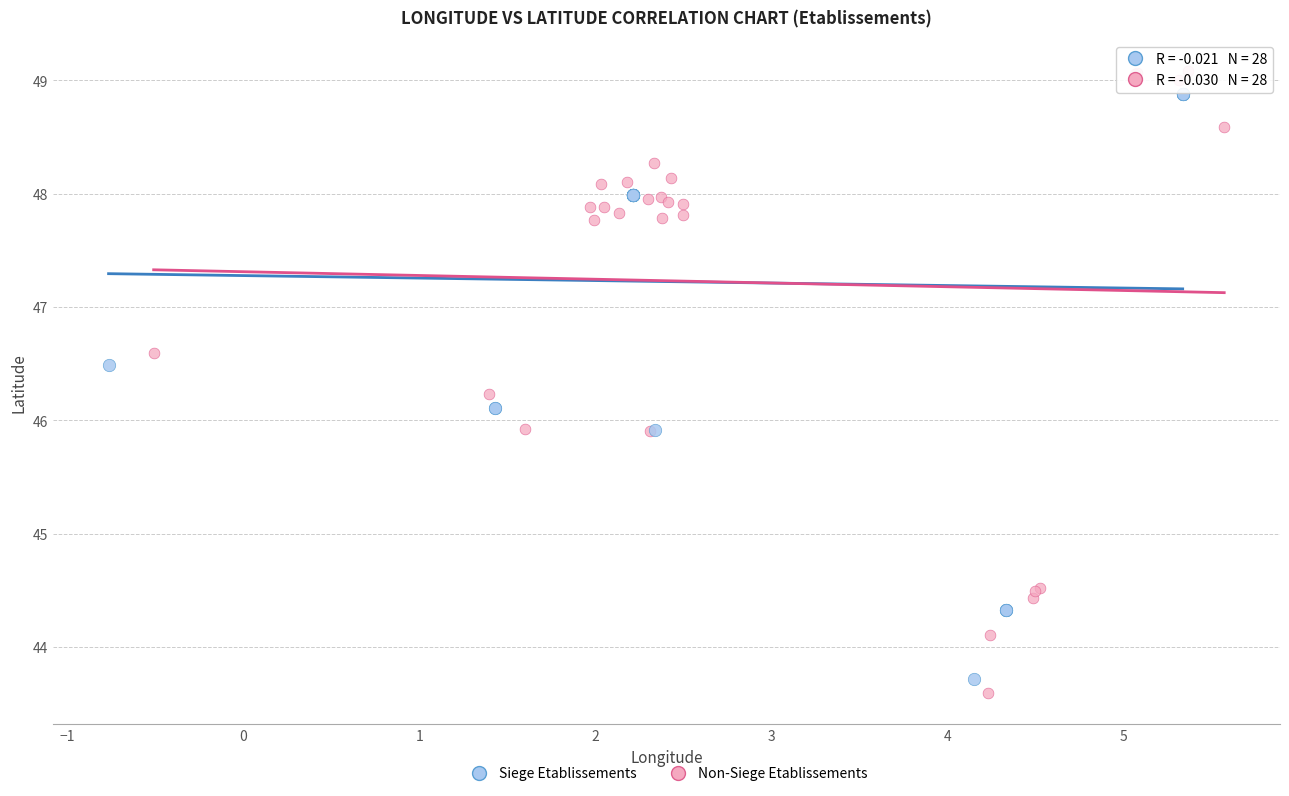

What are all the series names shown in the legend?

Siege Etablissements, Non-Siege Etablissements